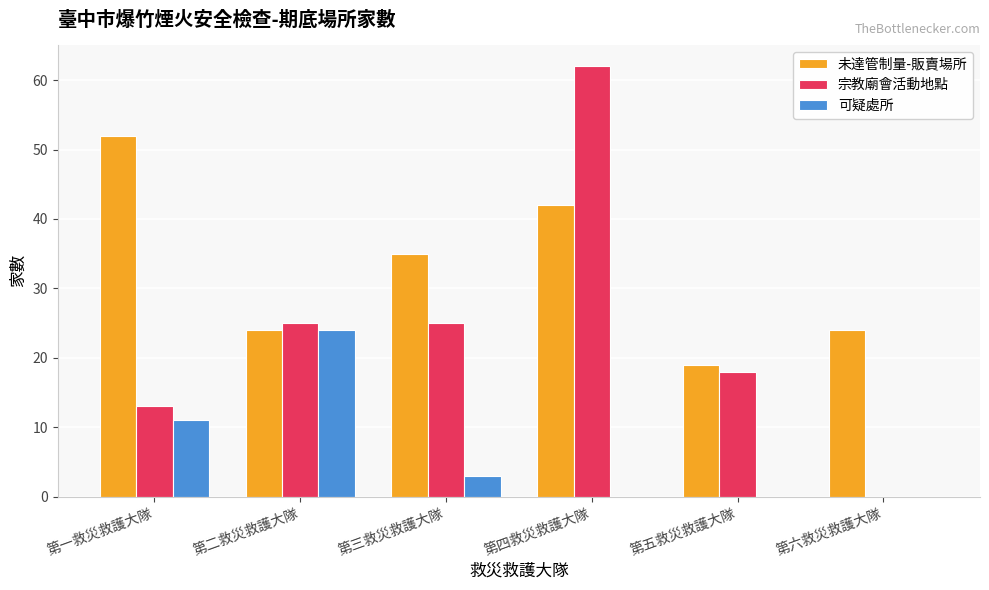

What is the difference between the 未達管制量-販賣場所 values at 第五救災救護大隊 and 第一救災救護大隊?

33